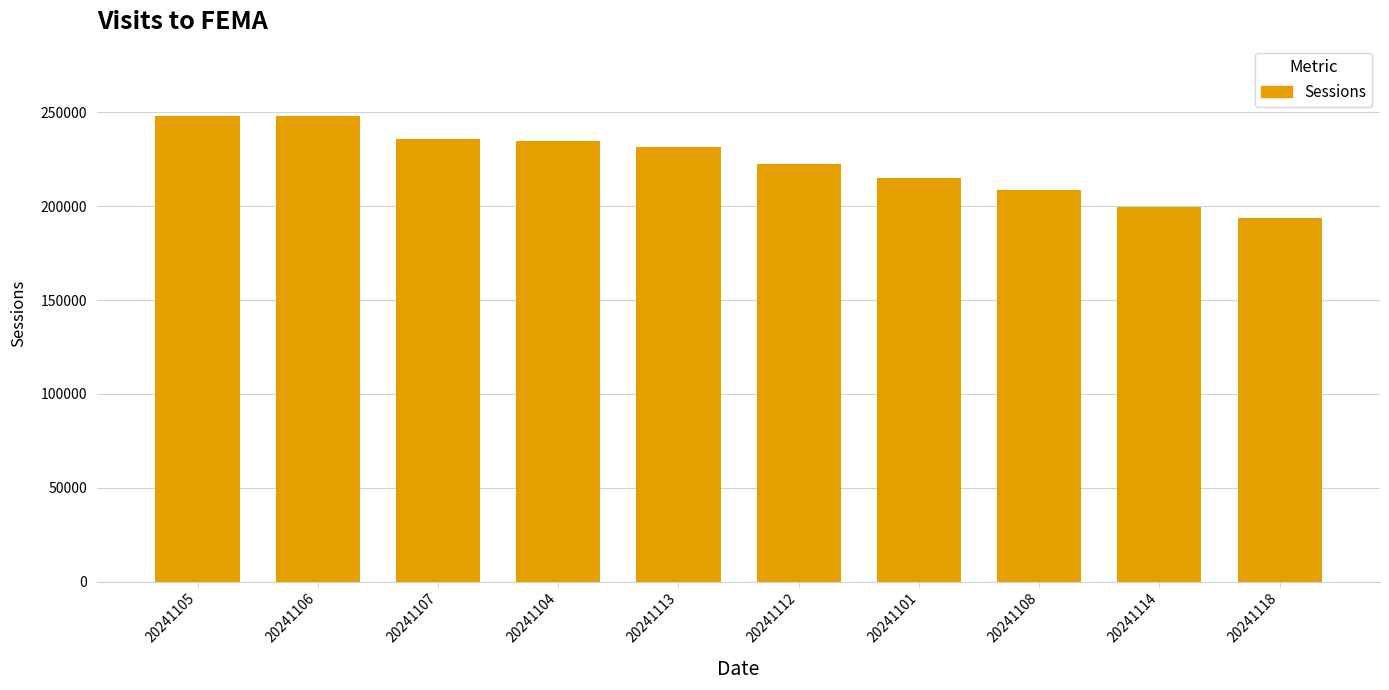

How many bars are there in total?

10